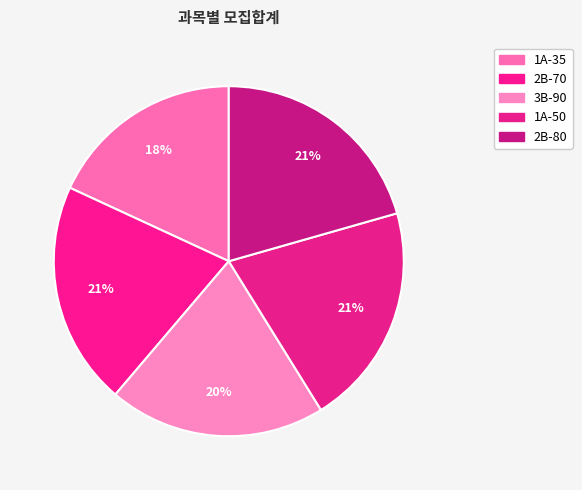

True or false: 2B-80 accounts for 21% of the total.

True